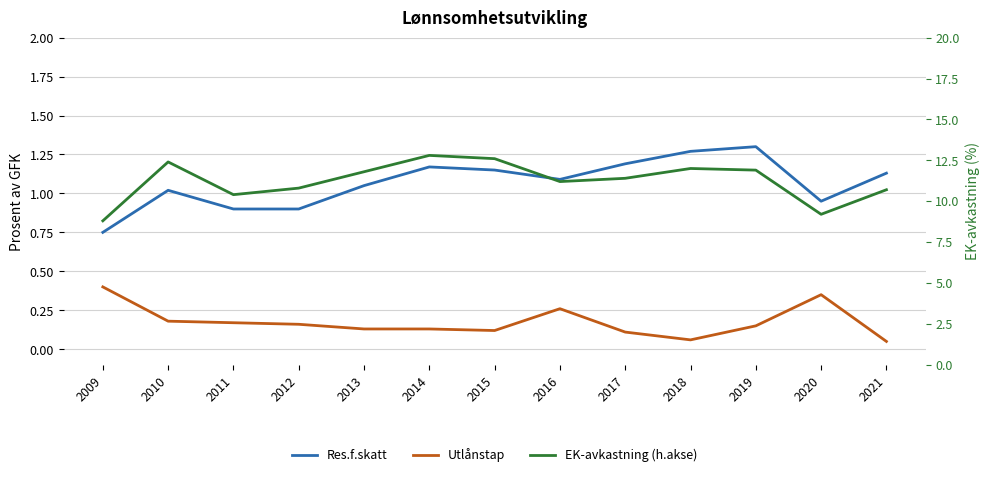

Where is the first local maximum for EK-avkastning (h.akse)?

2010